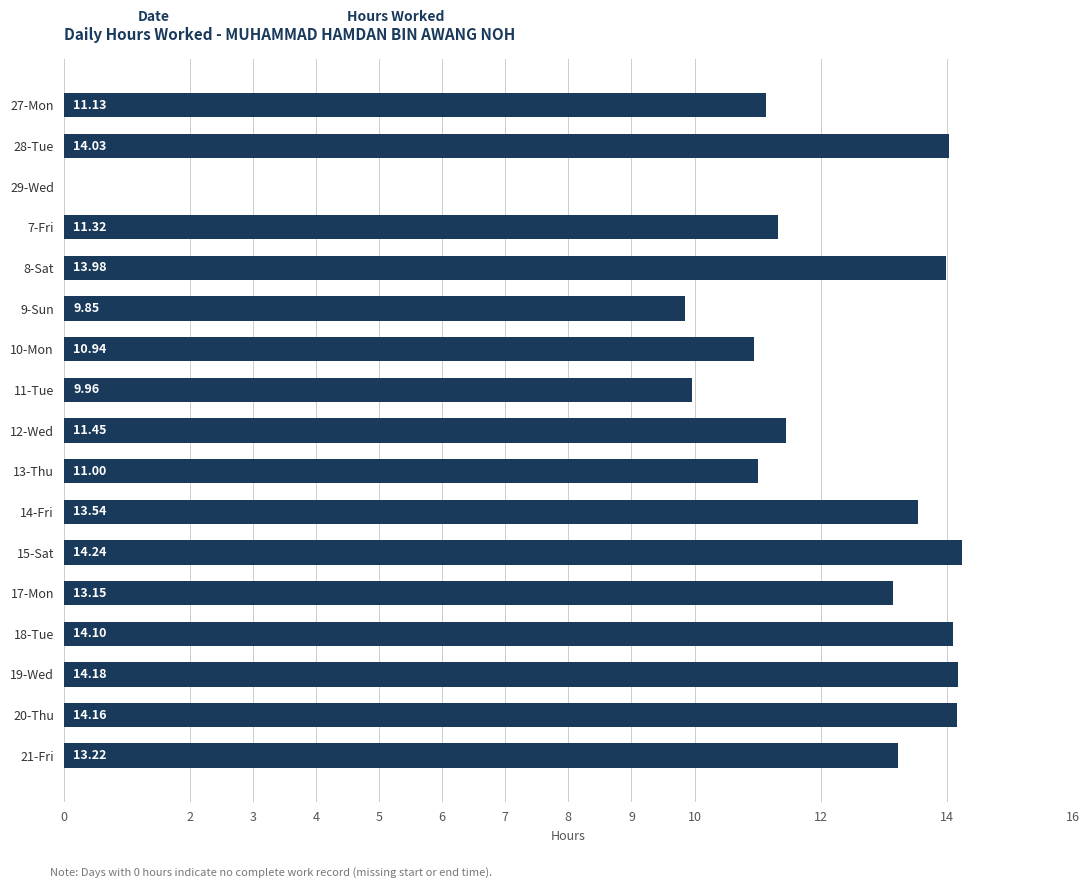

What is the ratio of the value at 13-Thu to the value at 11-Tue?

1.1